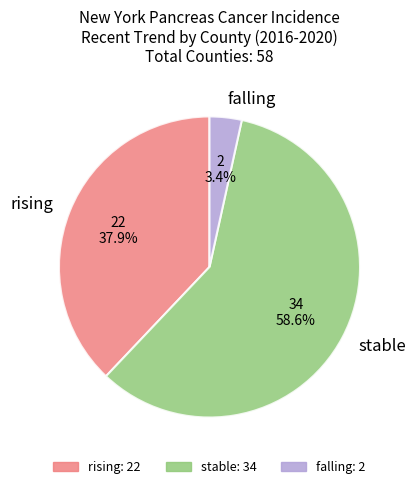

Do falling and rising together represent more than half of the pie?

No